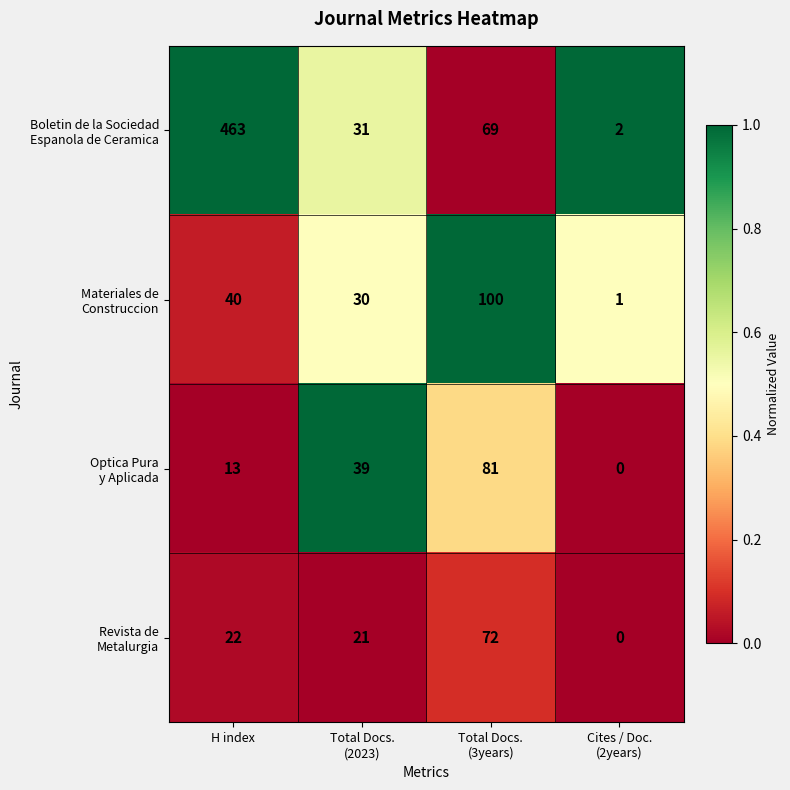

Which label corresponds to the largest value in the chart?

H index